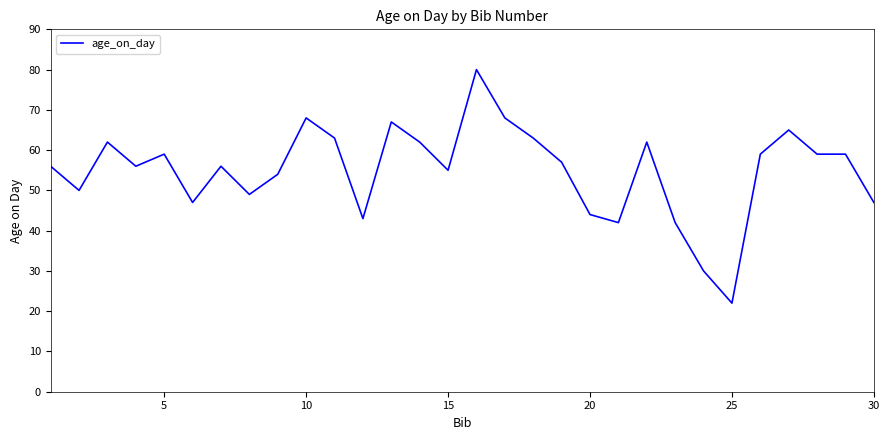

How many values are below 57?

15